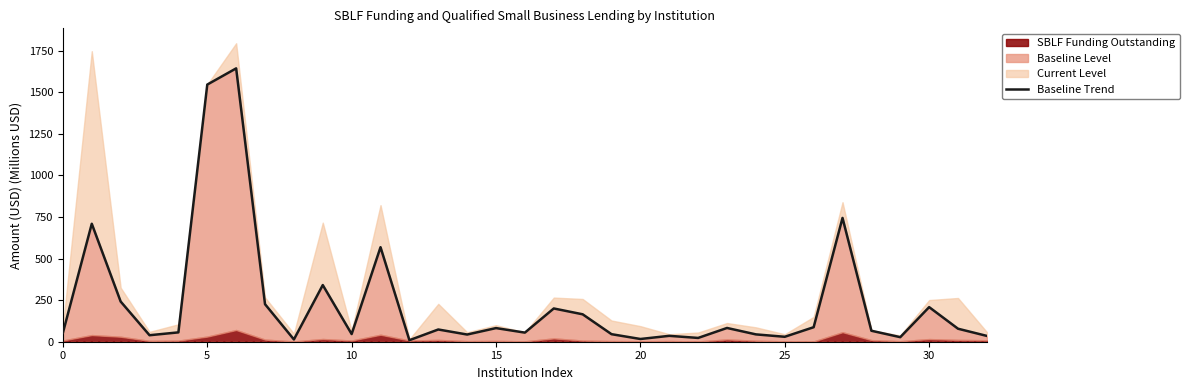

How many lines are shown in the chart?

1